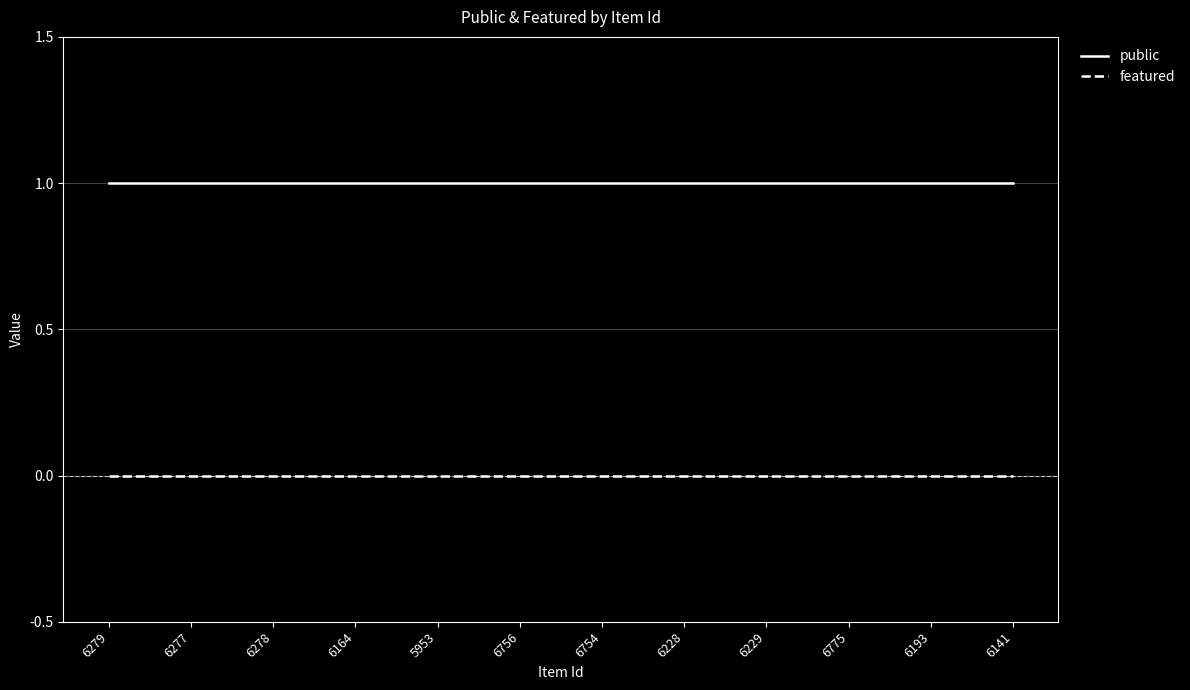

What is the total value across all series at 6279?

1